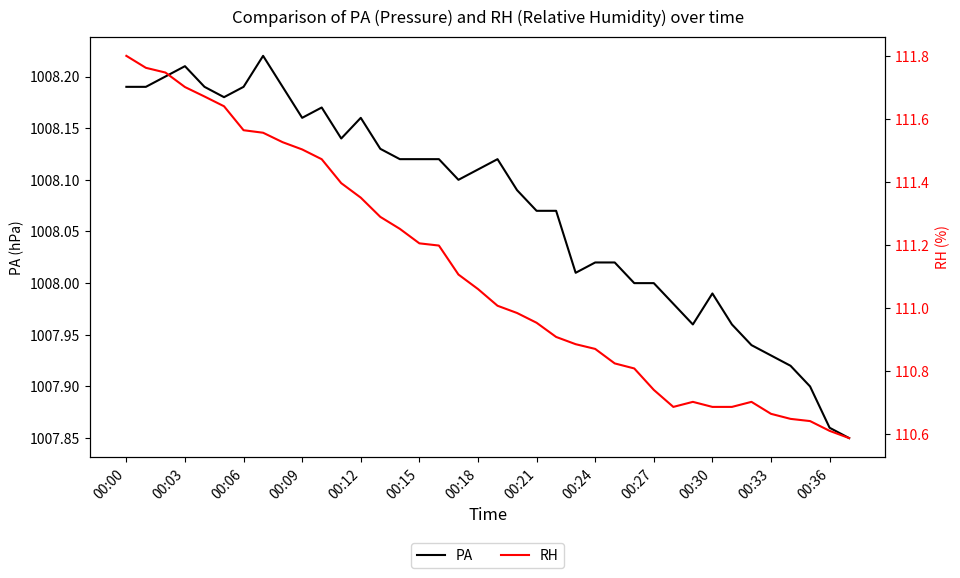

How many interior local peaks does the PA series have?

6